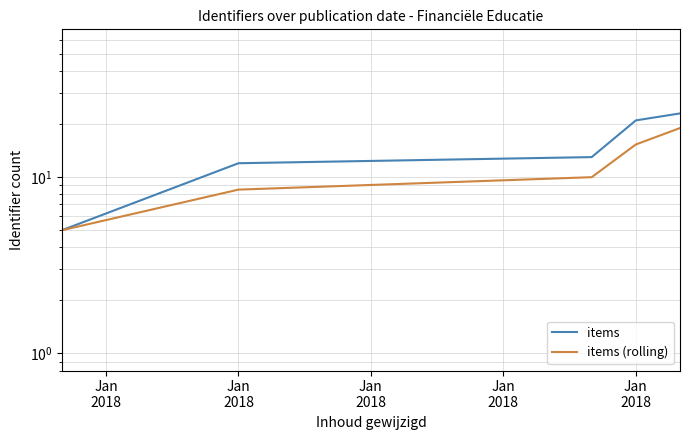

The items (rolling) series shows 8.5 at Jan
2018. True or false?

True